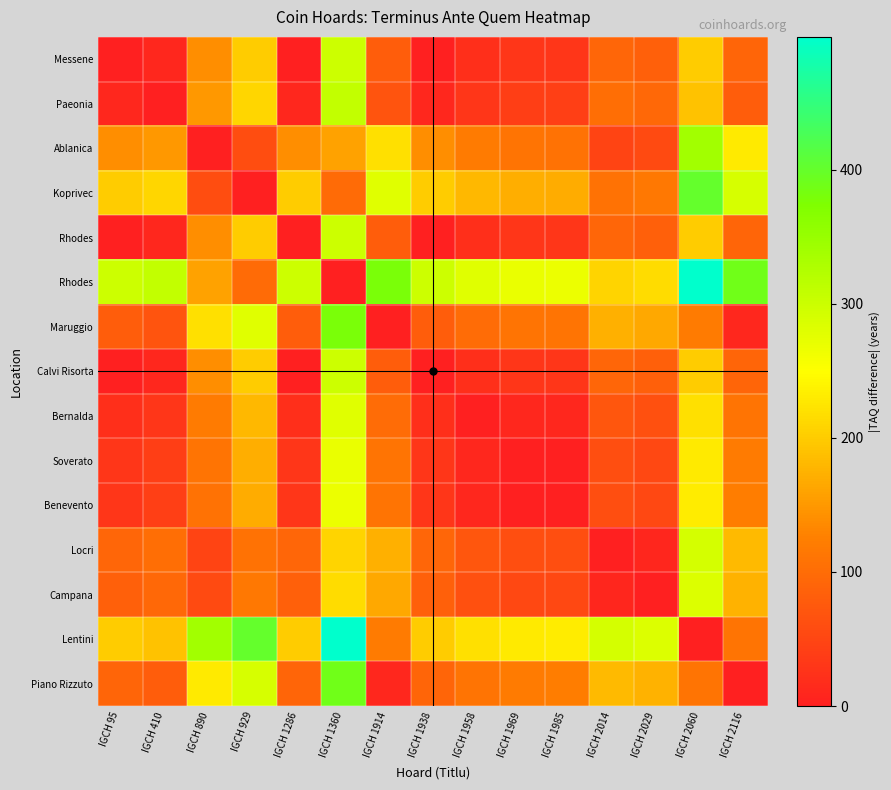

Which has a higher value, IGCH 1286 or IGCH 929?

IGCH 929